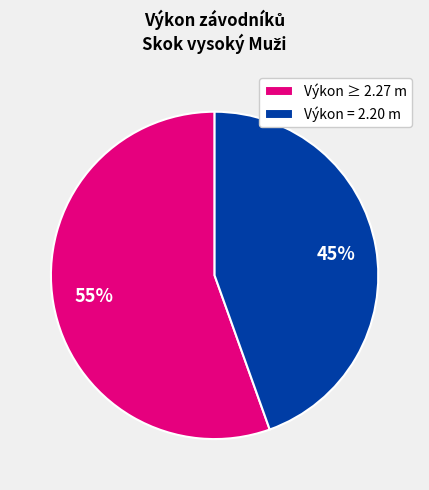

How many slices are in this pie chart?

2